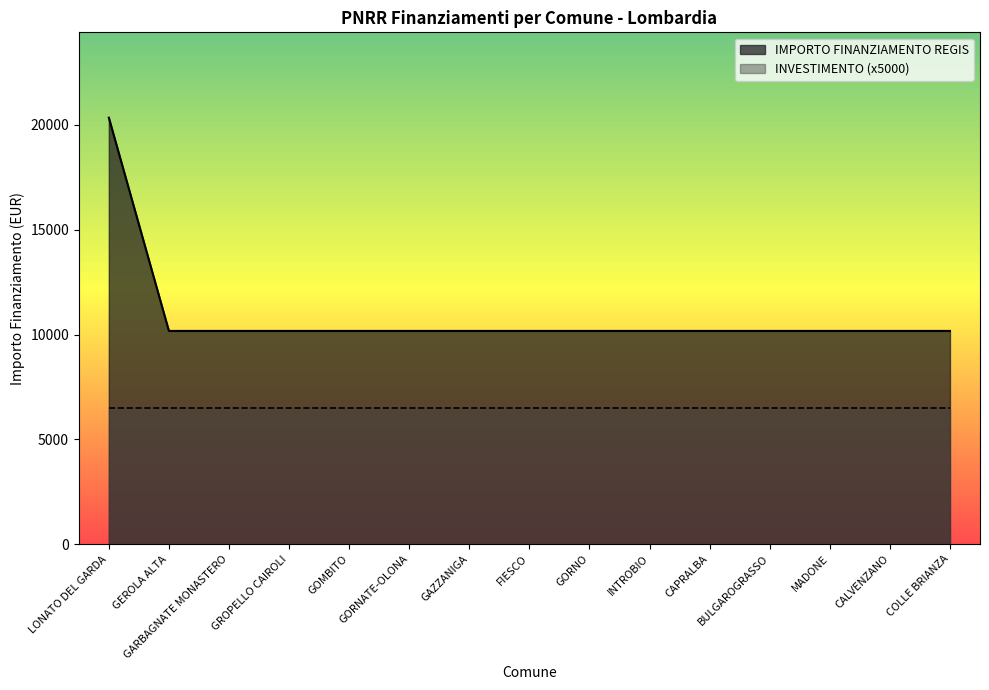

How many categories are shown in the chart?

15